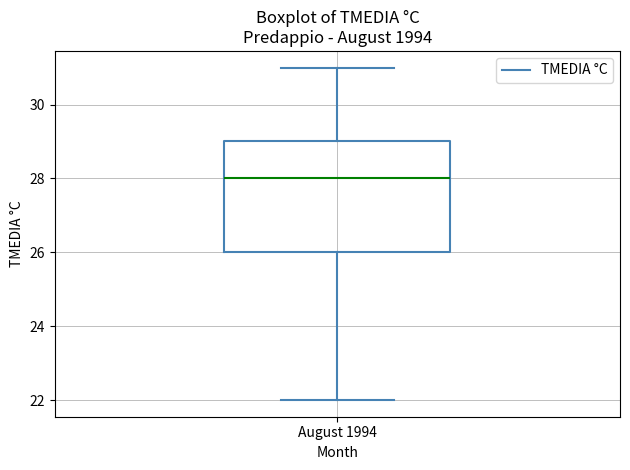

Transcribe this box plot: give where the median line is, the range the box spans, and where the two whiskers end, as read against the y-axis. The values are not printed on the chart, so give them approximately, as read against the axis.

median 28, box 26 to 29, whiskers 22 to 31